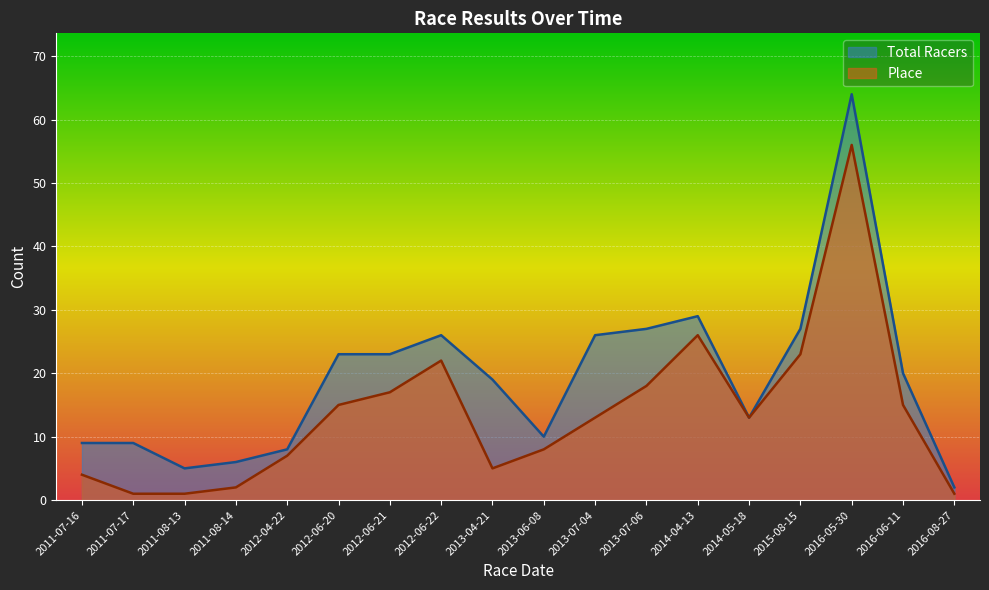

What value does the Place series have at 2014-04-13, to the nearest 5?

25